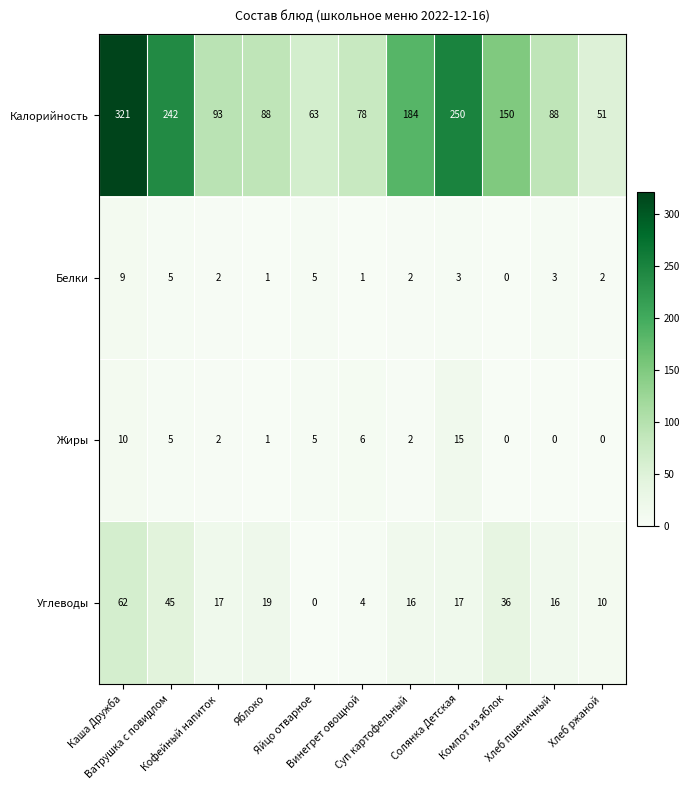

How many categories are shown in the chart?

11